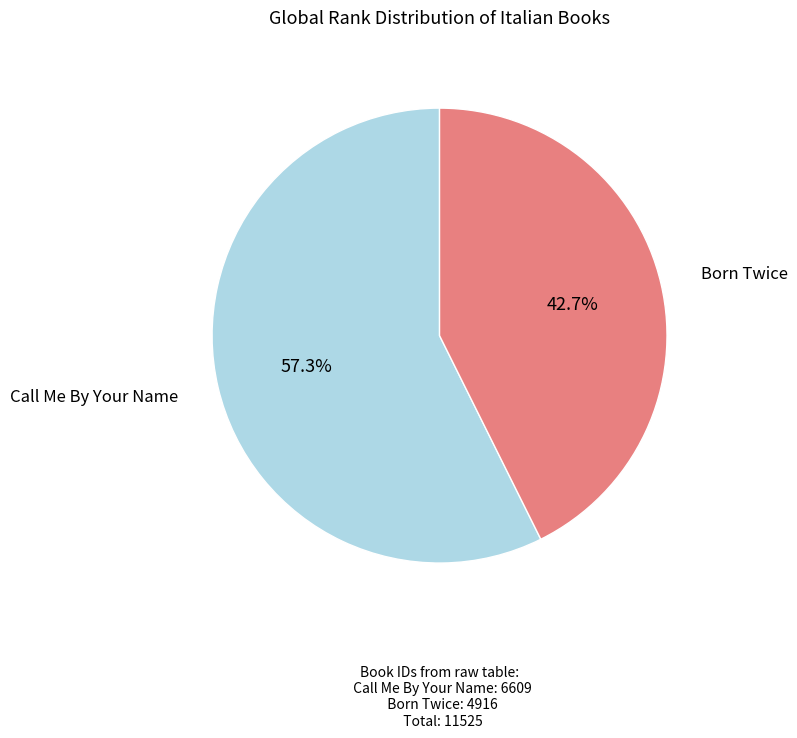

Is there any slice that represents more than half of the pie?

Yes